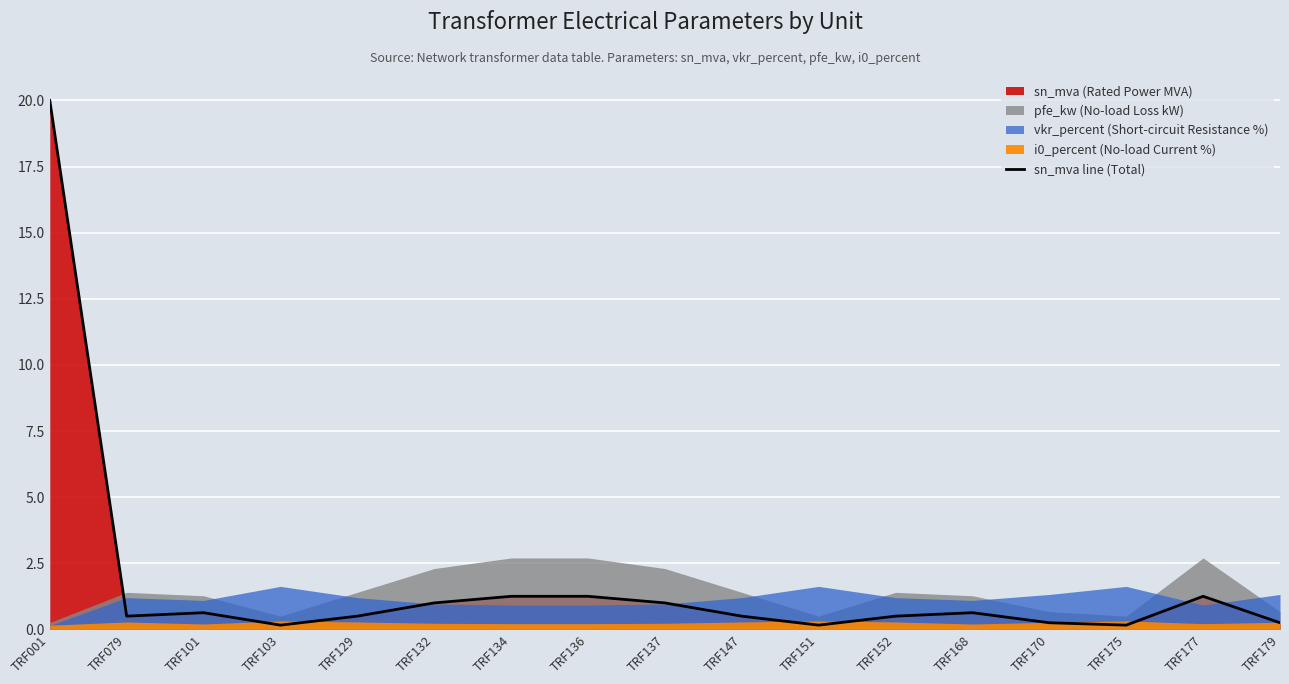

Which has a higher value, TRF177 or TRF101?

TRF177